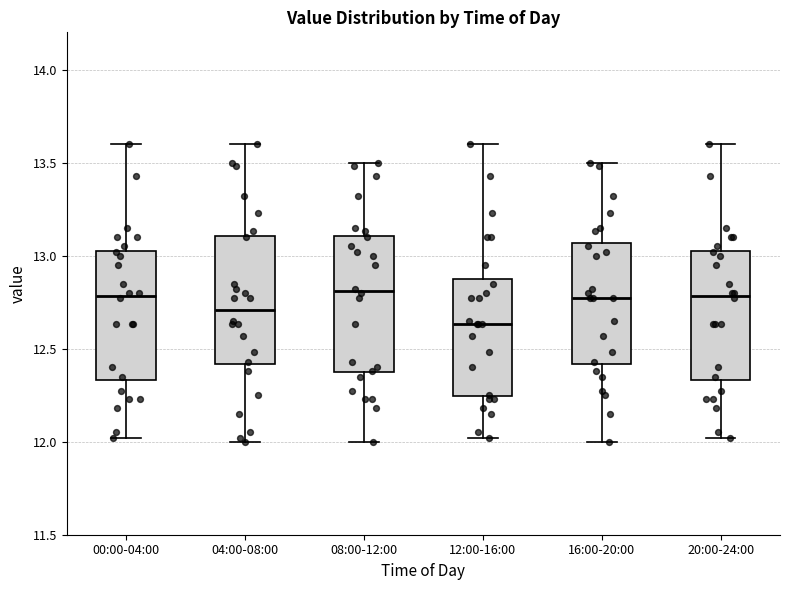

Reading left to right, transcribe this box plot: for each box, give where its median line is, the range the box spans, and where its two whiskers end, as read against the y-axis. The values are not printed on the chart, so give them approximately, as read against the axis.

00:00-04:00: median 12.80, box 12.35 to 13.05, whiskers 12.00 to 13.60
04:00-08:00: median 12.70, box 12.40 to 13.10, whiskers 12.00 to 13.60
08:00-12:00: median 12.80, box 12.35 to 13.10, whiskers 12.00 to 13.50
12:00-16:00: median 12.65, box 12.25 to 12.90, whiskers 12.00 to 13.60
16:00-20:00: median 12.75, box 12.40 to 13.05, whiskers 12.00 to 13.50
20:00-24:00: median 12.80, box 12.35 to 13.05, whiskers 12.00 to 13.60